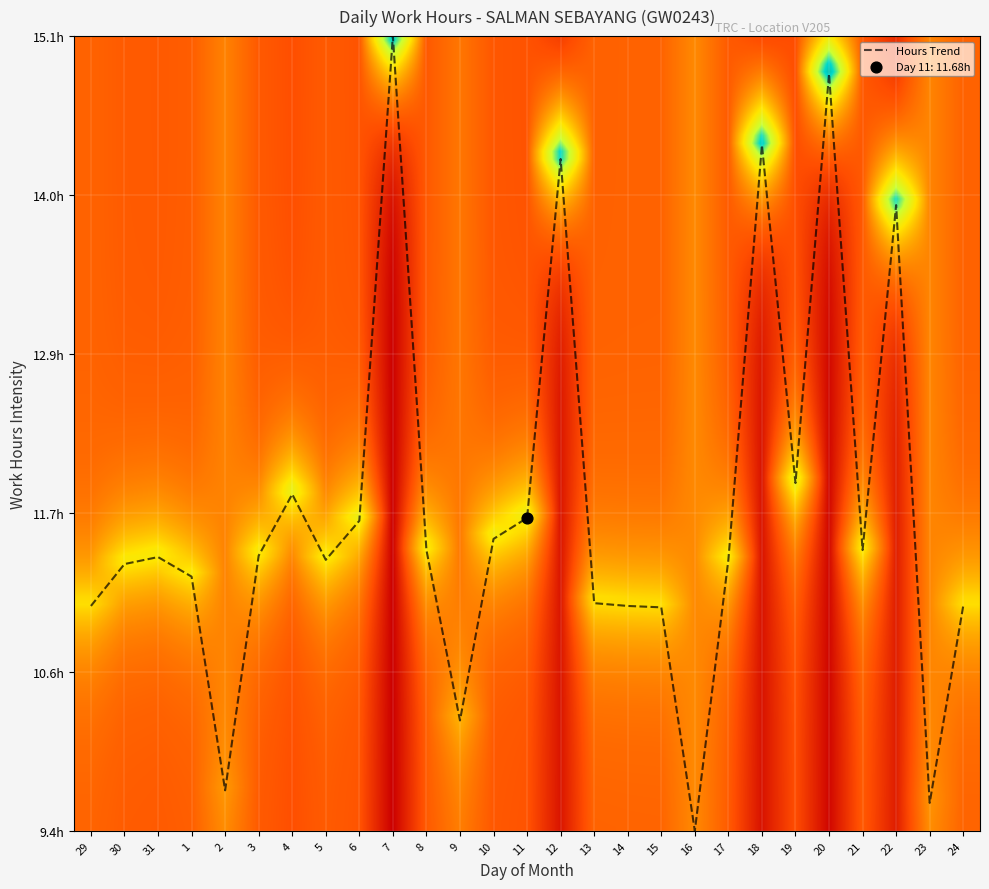

The value at 7 is 140.3. True or false?

False